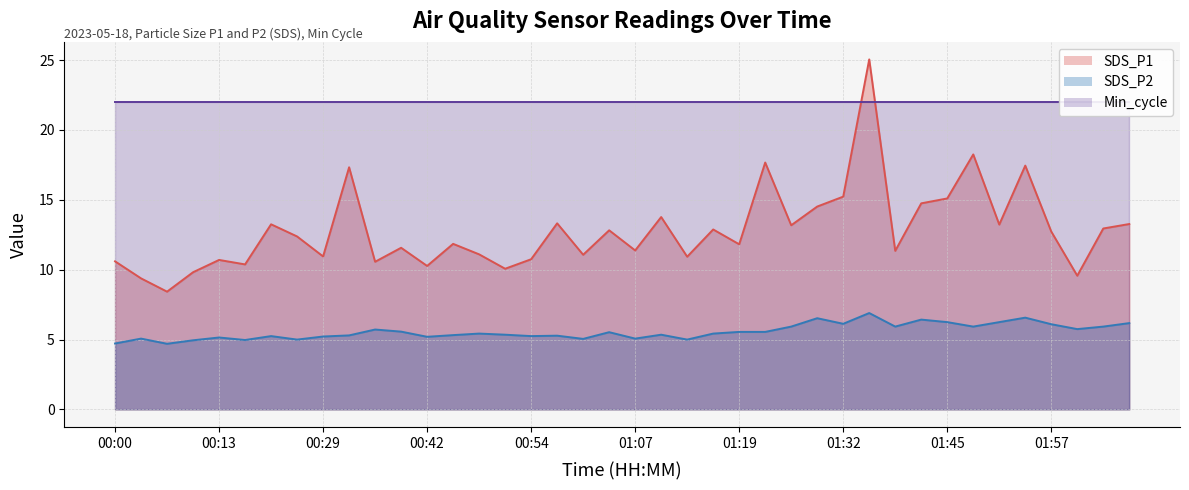

What is the difference between the SDS_P1 values at 00:26 and 01:10?

1.4